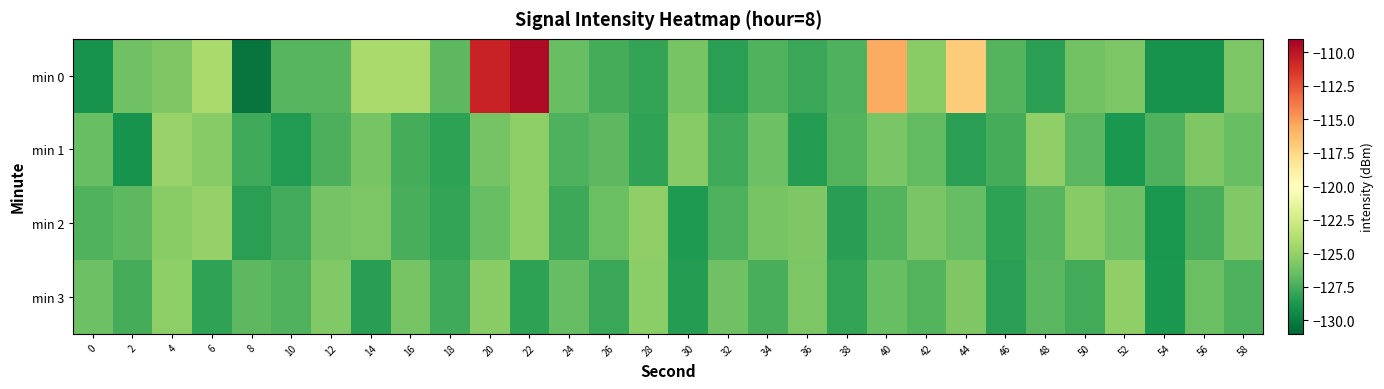

Reading right to left, transcribe all the data shown in this chart.

min 0: 58=-125.8	56=-129.0	54=-129.0	52=-125.8	50=-126.2	48=-128.3	46=-127.1	44=-117.0	42=-125.3	40=-115.6	38=-127.3	36=-127.8	34=-127.2	32=-128.3	30=-126.0	28=-128.0	26=-127.5	24=-126.5	22=-109.5	20=-110.6	18=-126.8	16=-124.3	14=-124.3	12=-127.0	10=-127.0	8=-130.4	6=-124.2	4=-125.7	2=-126.3	0=-129.0
min 1: 58=-126.5	56=-125.7	54=-127.3	52=-128.7	50=-126.9	48=-125.1	46=-127.5	44=-128.3	42=-126.7	40=-125.9	38=-127.1	36=-128.5	34=-126.3	32=-127.7	30=-125.5	28=-128.1	26=-126.8	24=-127.3	22=-125.2	20=-126.1	18=-128.2	16=-127.5	14=-125.9	12=-127.4	10=-128.6	8=-127.7	6=-125.4	4=-124.9	2=-129.0	0=-126.5
min 2: 58=-125.6	56=-127.4	54=-128.8	52=-126.3	50=-125.5	48=-127.0	46=-128.2	44=-126.6	42=-125.9	40=-127.1	38=-128.4	36=-125.7	34=-126.0	32=-127.3	30=-128.6	28=-125.1	26=-126.4	24=-127.8	22=-125.2	20=-126.5	18=-128.0	16=-127.4	14=-125.8	12=-126.1	10=-127.6	8=-128.3	6=-124.9	4=-125.4	2=-126.8	0=-127.2
min 3: 58=-127.3	56=-126.4	54=-128.7	52=-125.1	50=-127.6	48=-126.9	46=-128.3	44=-125.7	42=-127.1	40=-126.5	38=-128.0	36=-125.8	34=-127.4	32=-126.2	30=-128.5	28=-125.3	26=-127.9	24=-126.6	22=-128.2	20=-125.4	18=-127.7	16=-126.0	14=-128.4	12=-125.6	10=-127.2	8=-126.8	6=-128.1	4=-125.2	2=-127.5	0=-126.3